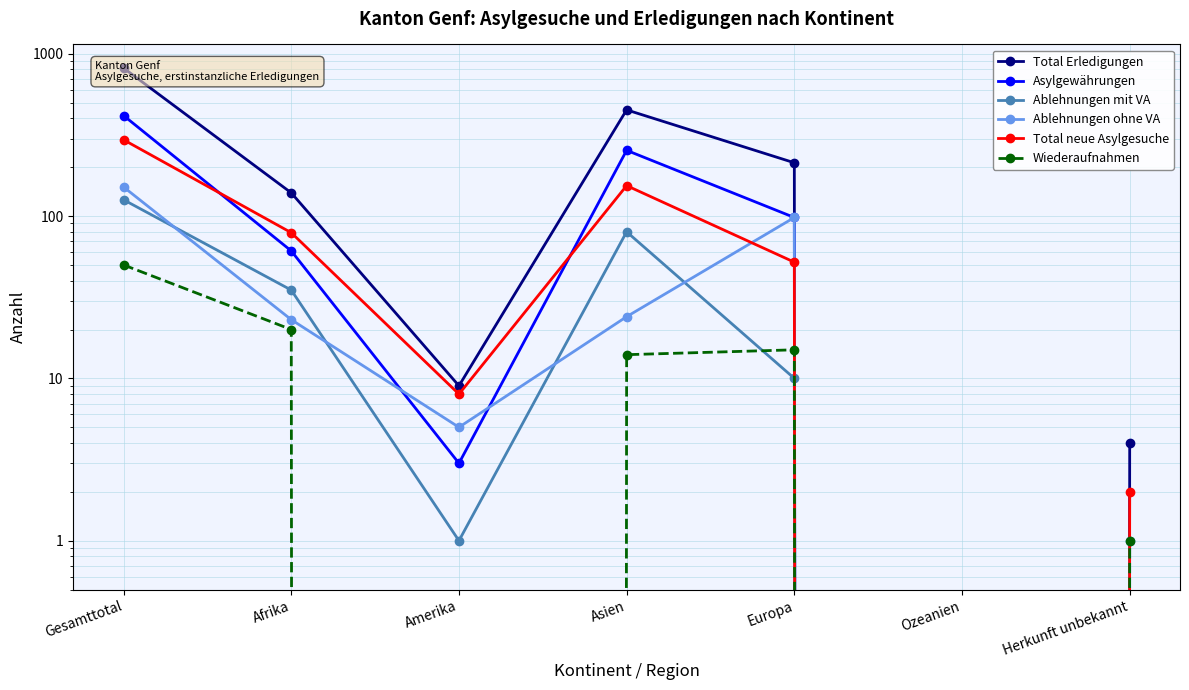

Rank the categories by Asylgewährungen value from lowest to highest.

Ozeanien, Herkunft unbekannt, Amerika, Afrika, Europa, Asien, Gesamttotal